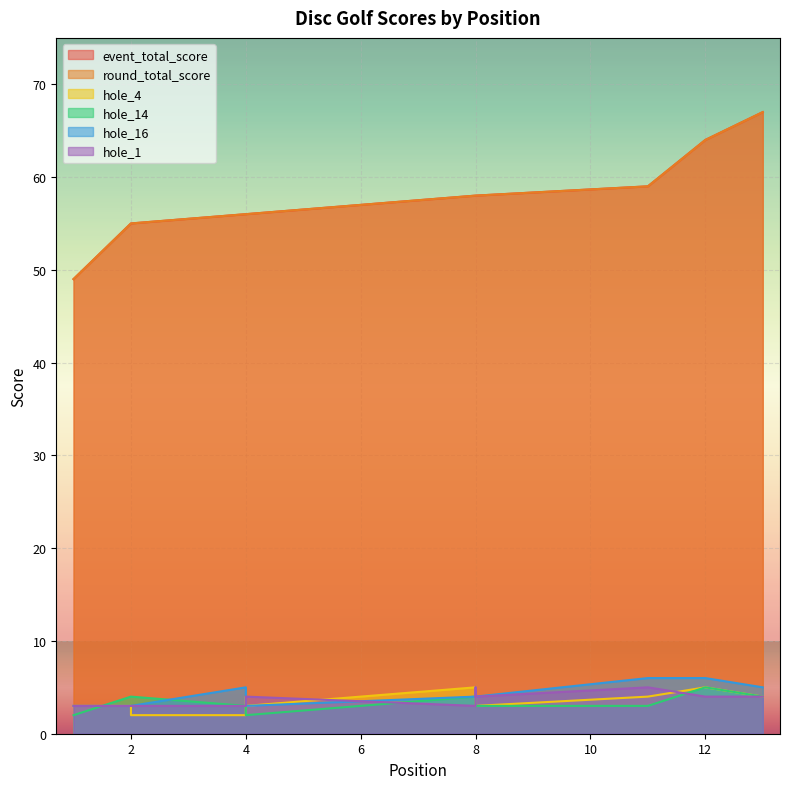

Rank the series by their maximum value, from highest to lowest.

event_total_score, round_total_score, hole_16, hole_4, hole_14, hole_1